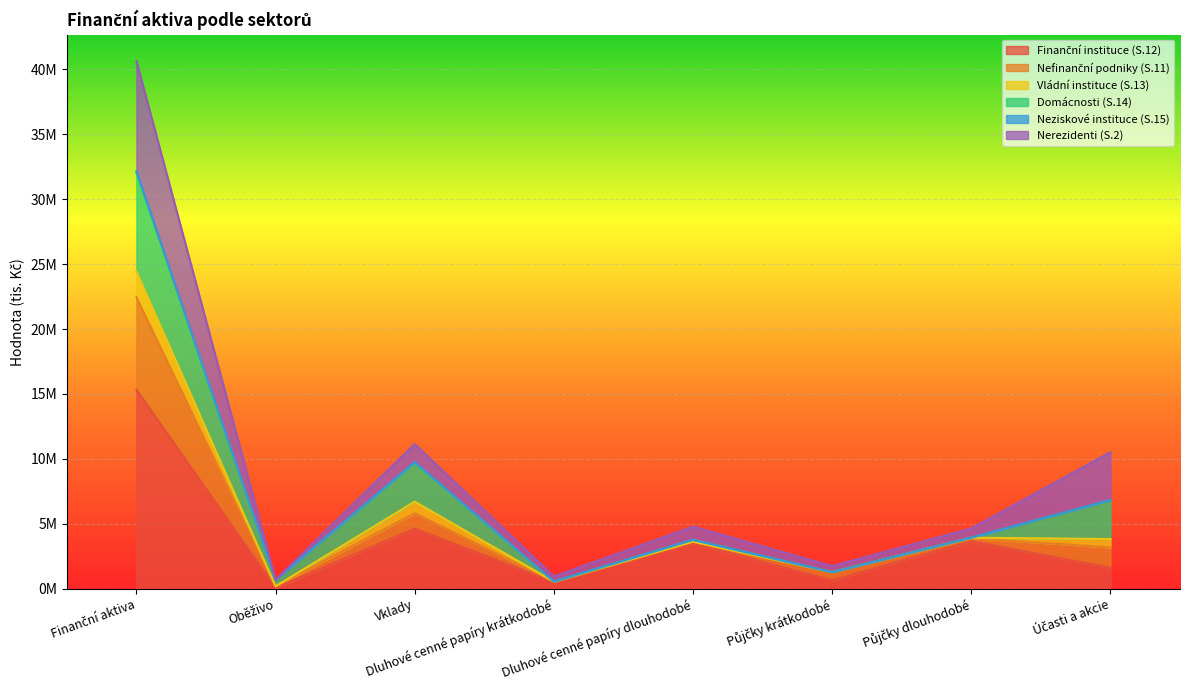

What is the value of the Finanční instituce (S.12) point at the 6th from the left?

643439